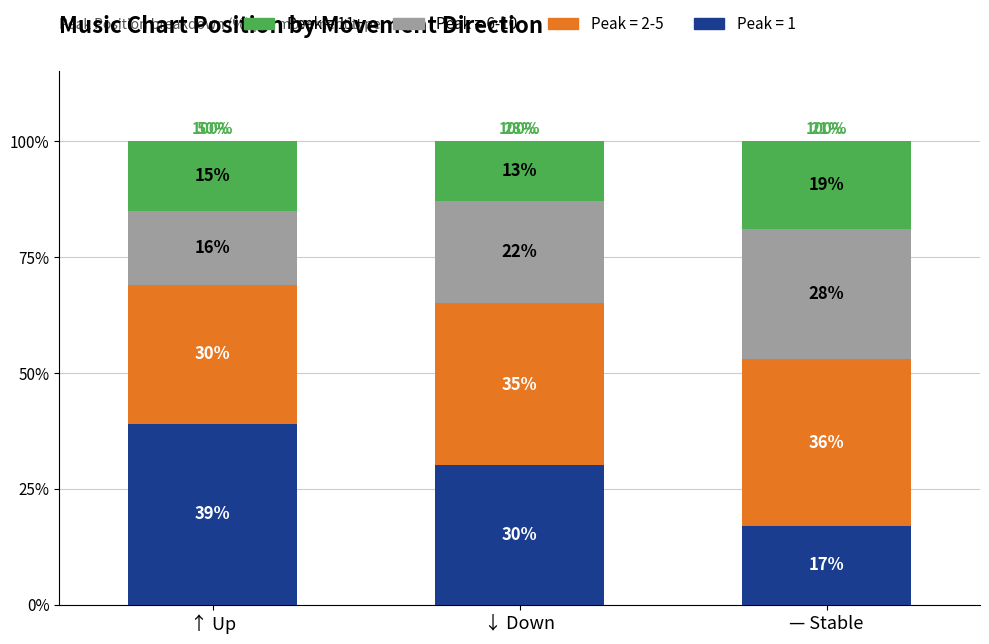

What are all the series names shown in the legend?

Peak = 11+, Peak = 6-10, Peak = 2-5, Peak = 1